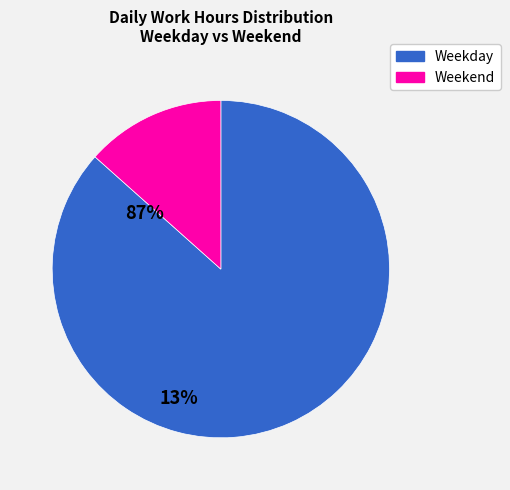

Is there a majority slice in this chart?

Yes